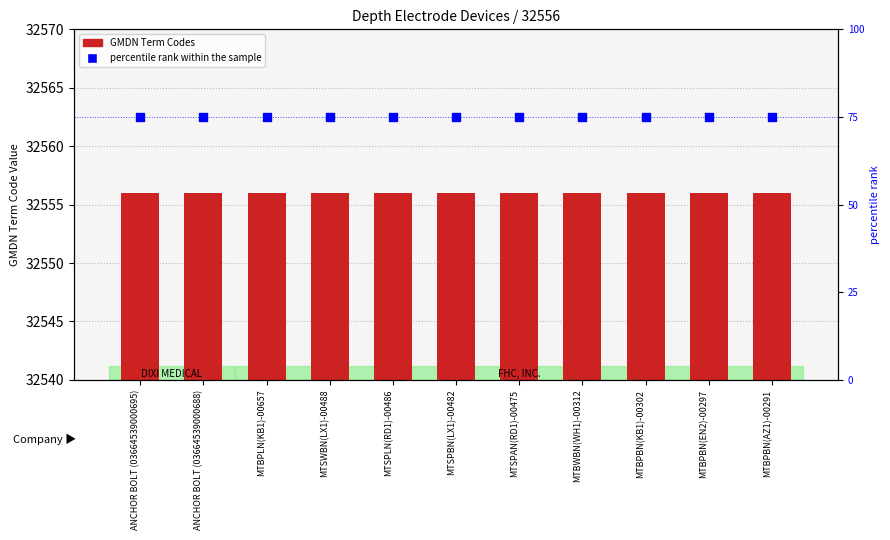

At which category is the sum across all series the highest?

ANCHOR BOLT (03664539000695)